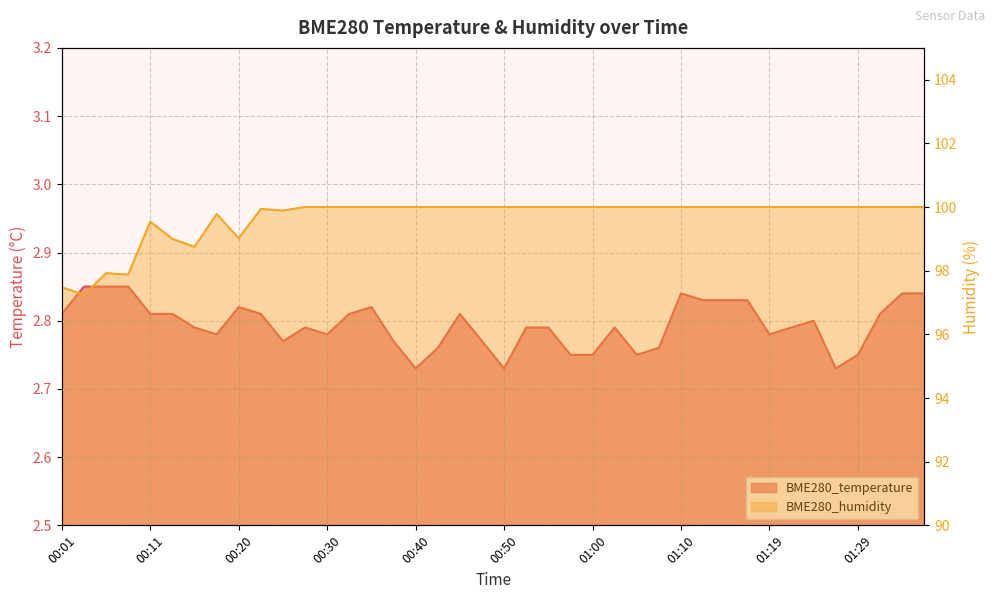

True or false: BME280_humidity has more than 1 points higher than both neighbors.

True